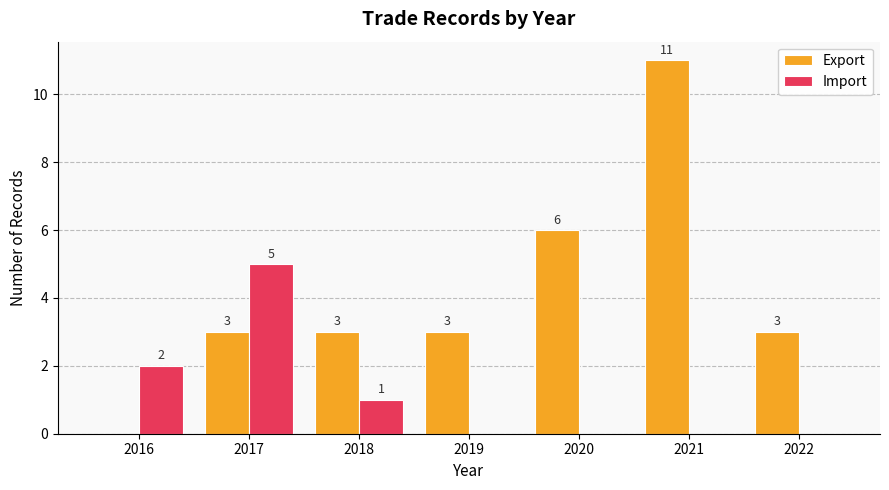

What is the average value of the Export series?

4